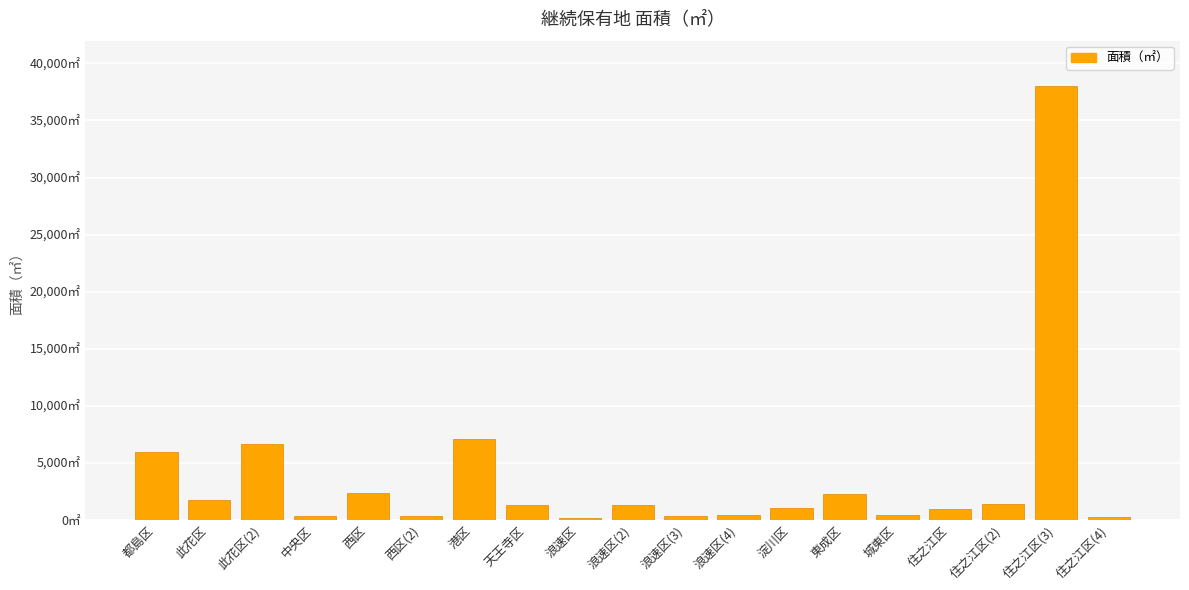

What is the label of the 17th bar from the right?

此花区(2)